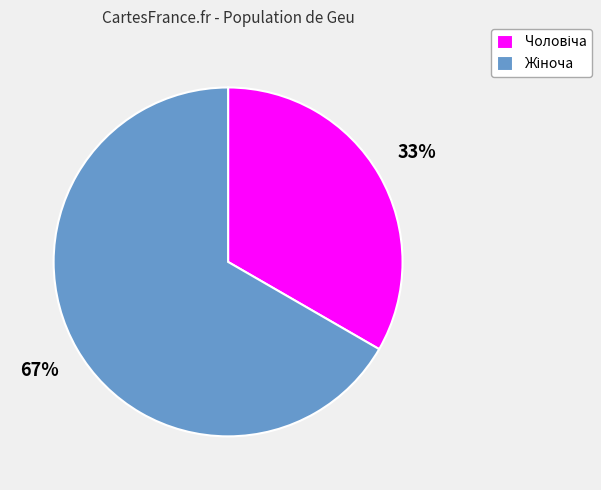

Is there any slice that represents more than half of the pie?

Yes